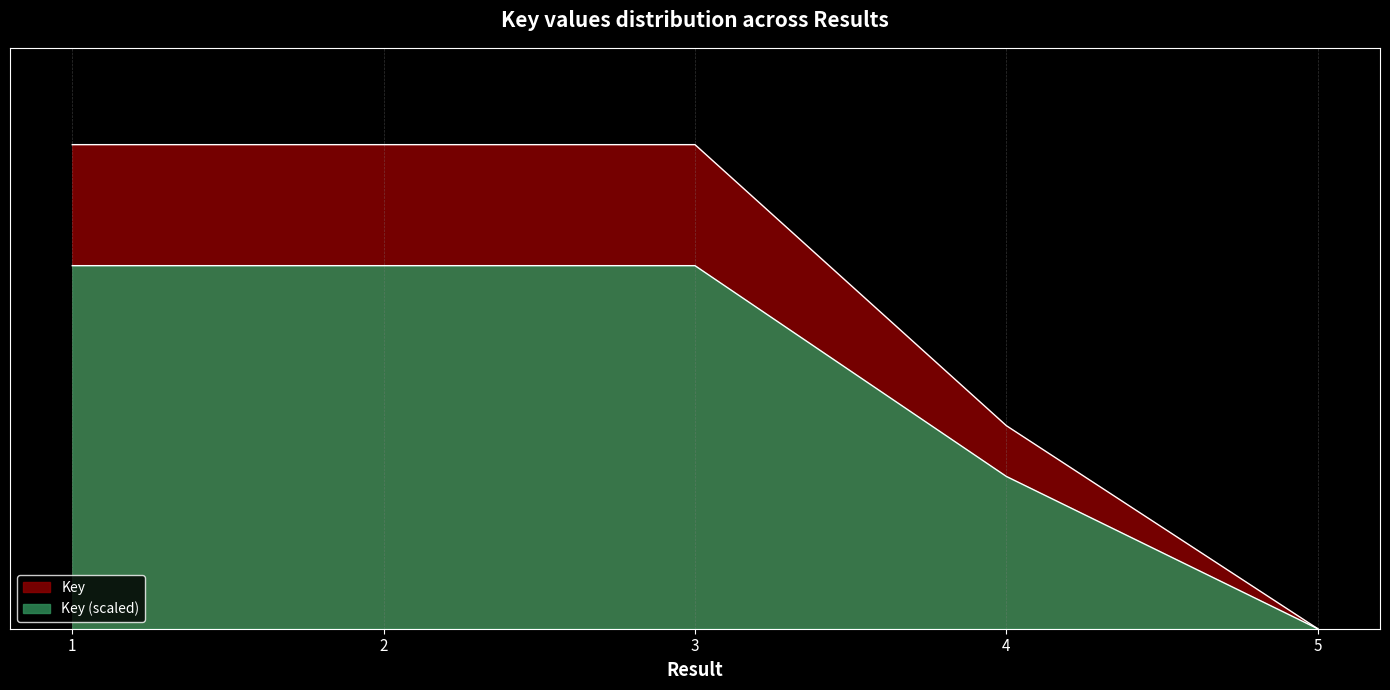

True or false: there are more than 0 points higher than both neighbors.

True